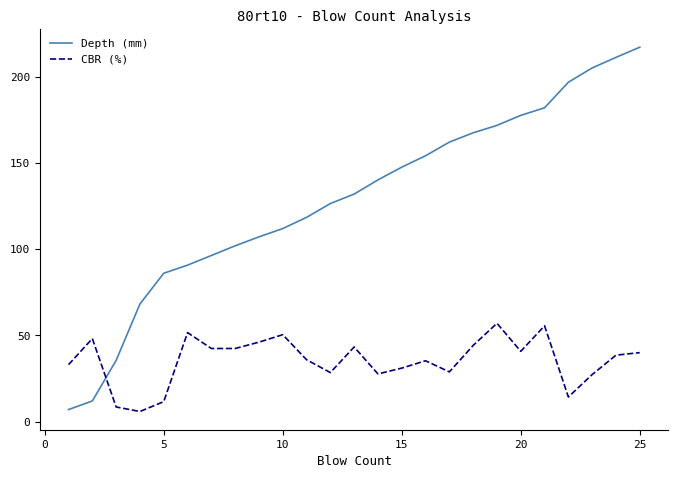

Which series has the widest spread of values?

Depth (mm)